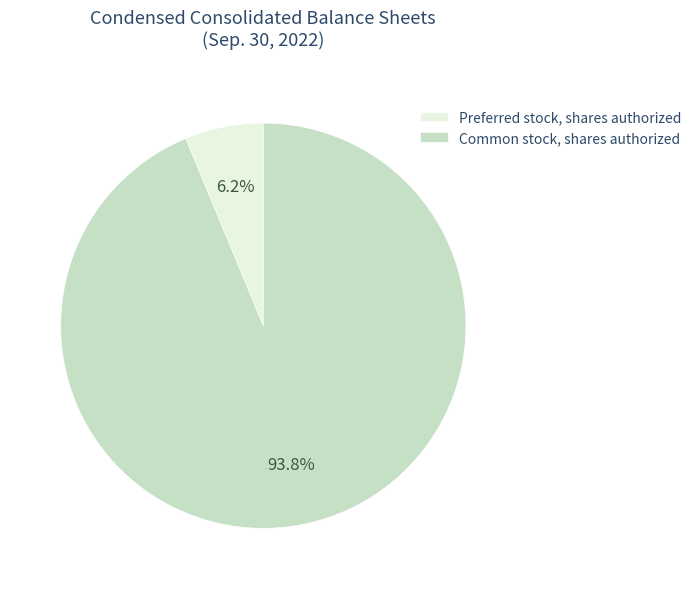

Combined, what portion of the pie is Common stock, shares authorized and Preferred stock, shares authorized?

100.0%